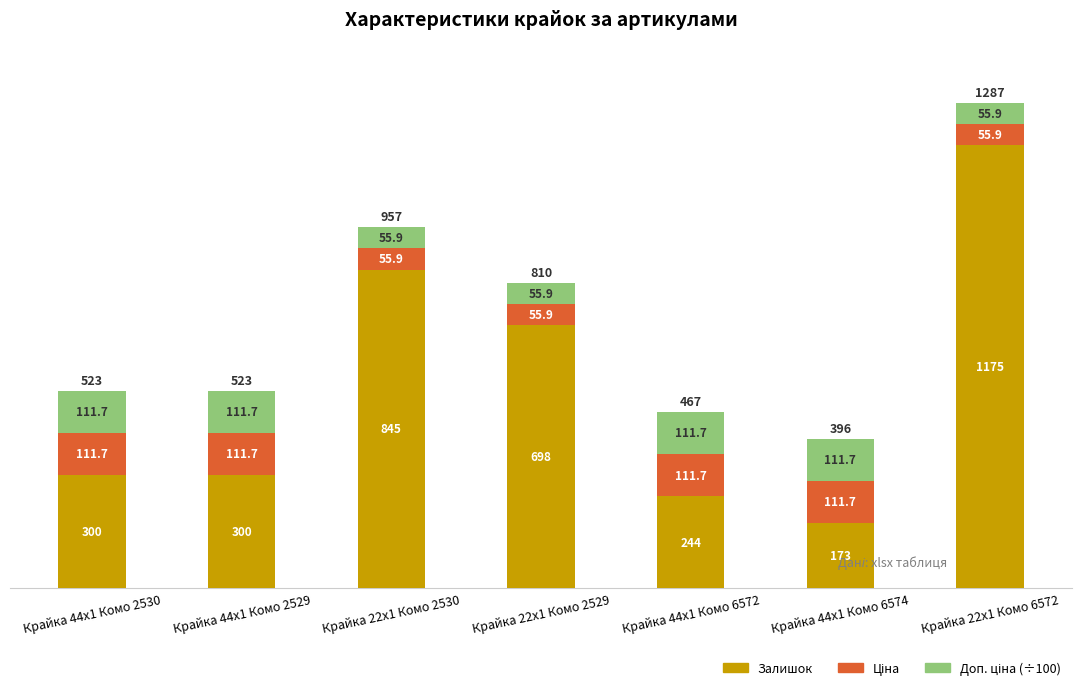

At which category is the sum across all series the highest?

Крайка 22x1 Комо 6572